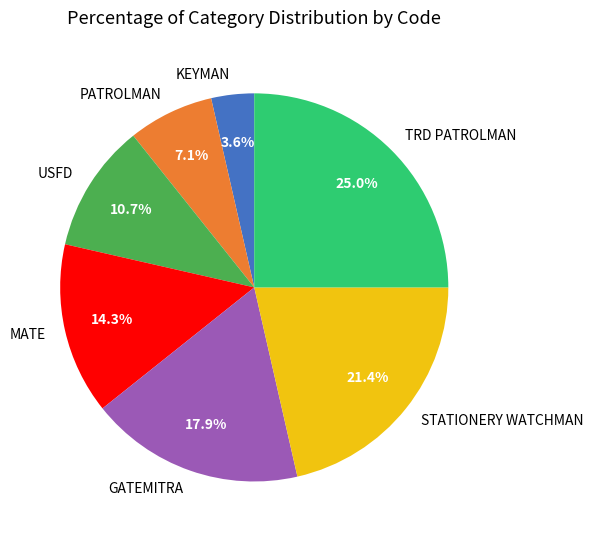

To the nearest percent, what portion does KEYMAN represent?

4%